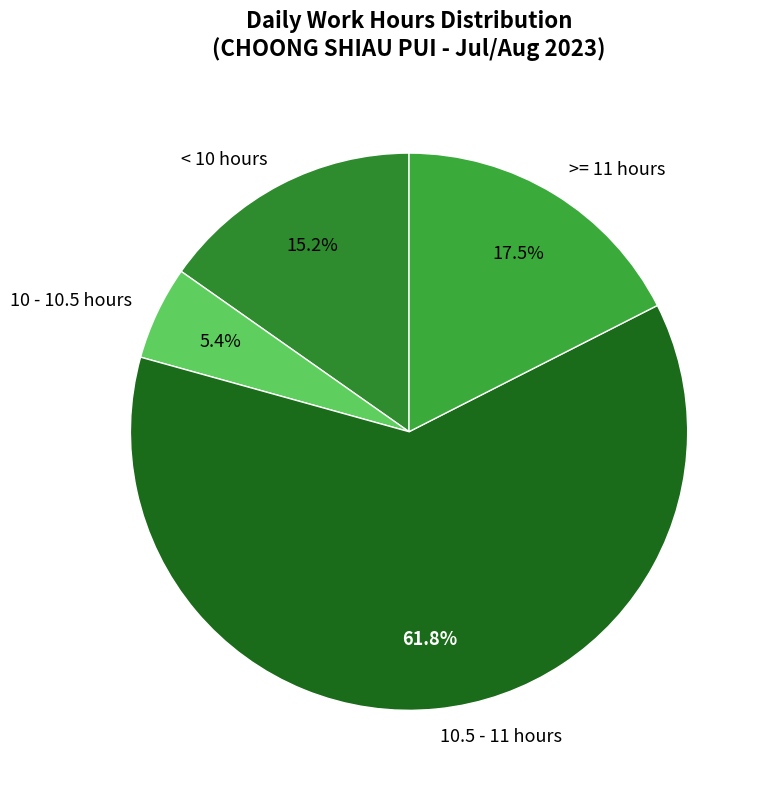

Is the sum of >= 11 hours and < 10 hours greater than half?

No